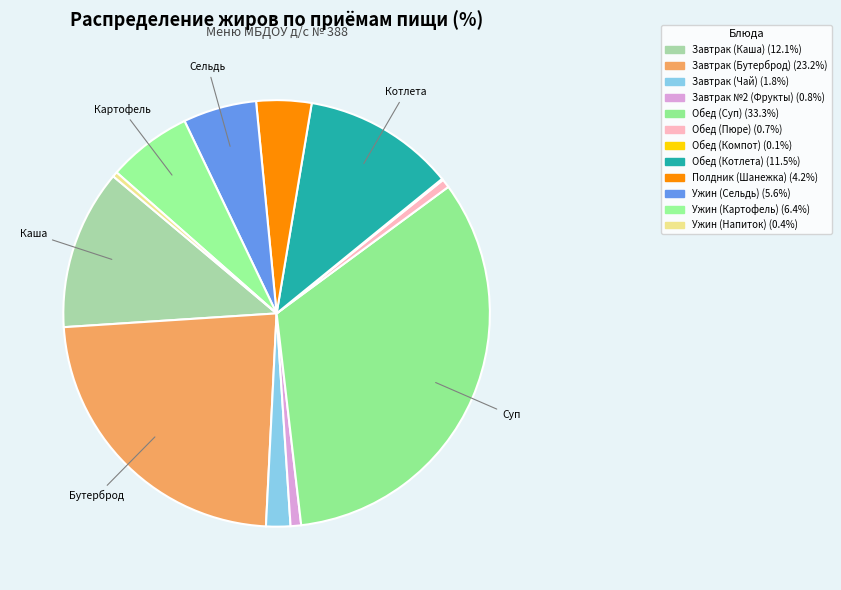

How much of the chart is everything except Ужин (Сельдь)?

94.4%